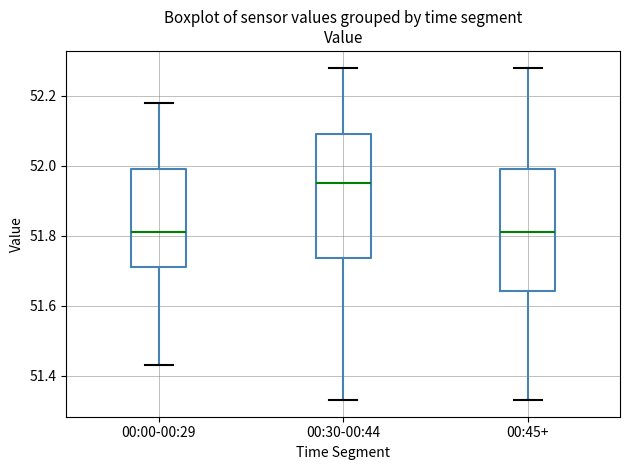

Reading left to right, read every box against the y-axis: the position of its median line, the range the box covers, and the ends of its whiskers. The values are not printed on the chart, so give them approximately, as read against the axis.

00:00-00:29: median 51.82, box 51.72 to 52.00, whiskers 51.44 to 52.18
00:30-00:44: median 51.96, box 51.74 to 52.10, whiskers 51.34 to 52.28
00:45+: median 51.82, box 51.64 to 52.00, whiskers 51.34 to 52.28